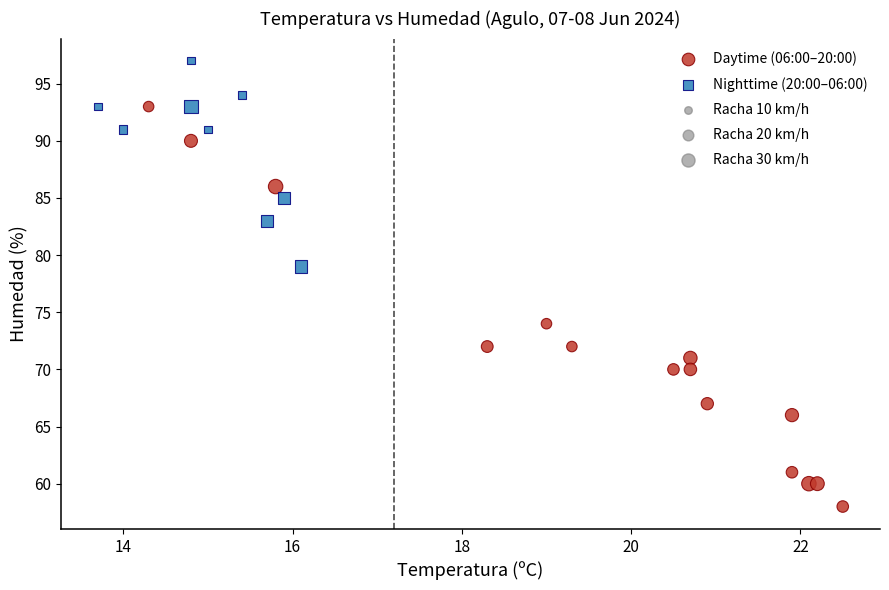

Which series contains the highest Y value?

Nighttime (20:00–06:00)